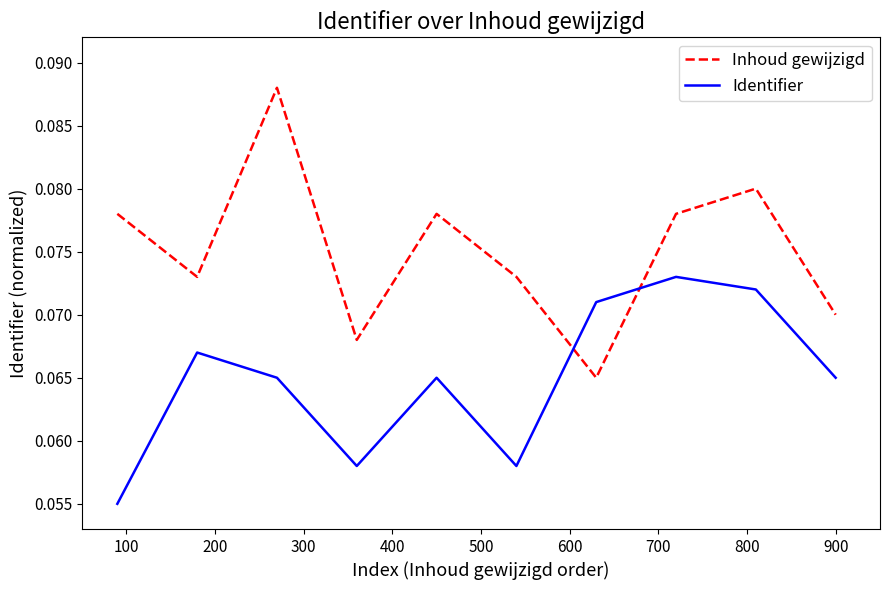

Which series has the largest range (max minus min)?

Inhoud gewijzigd